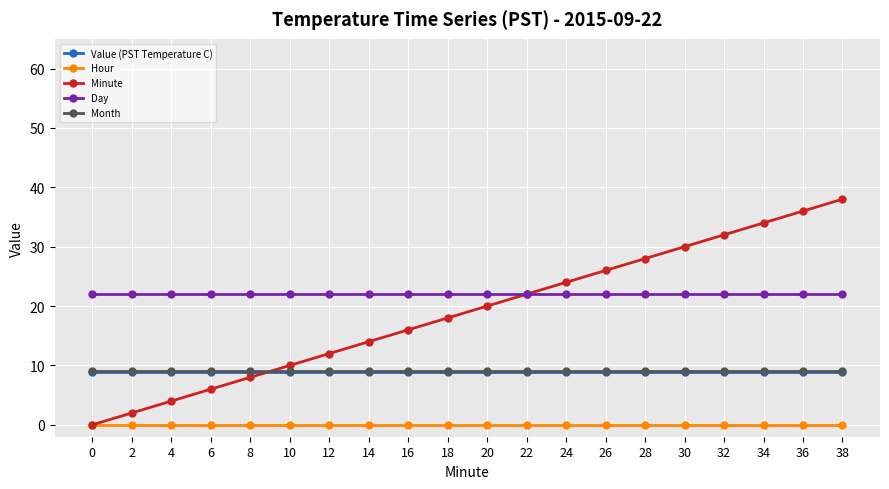

Is this an area chart (filled region under the line)?

No